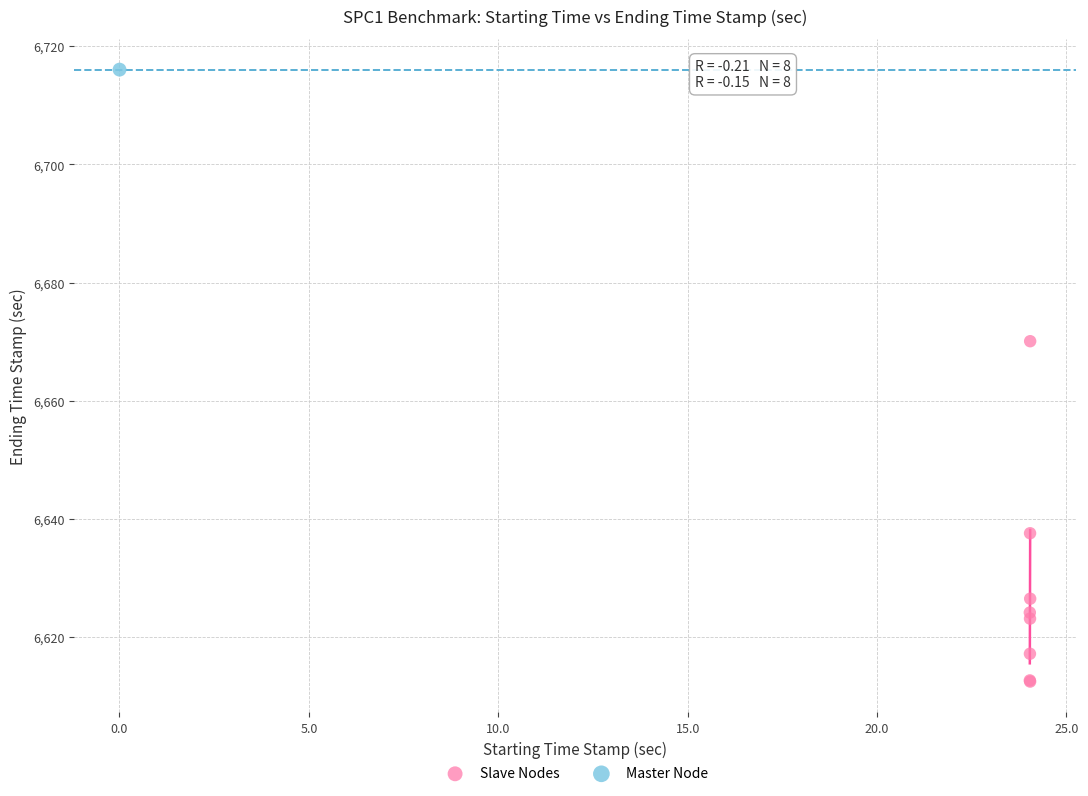

What are all the series names shown in the legend?

Slave Nodes, Master Node